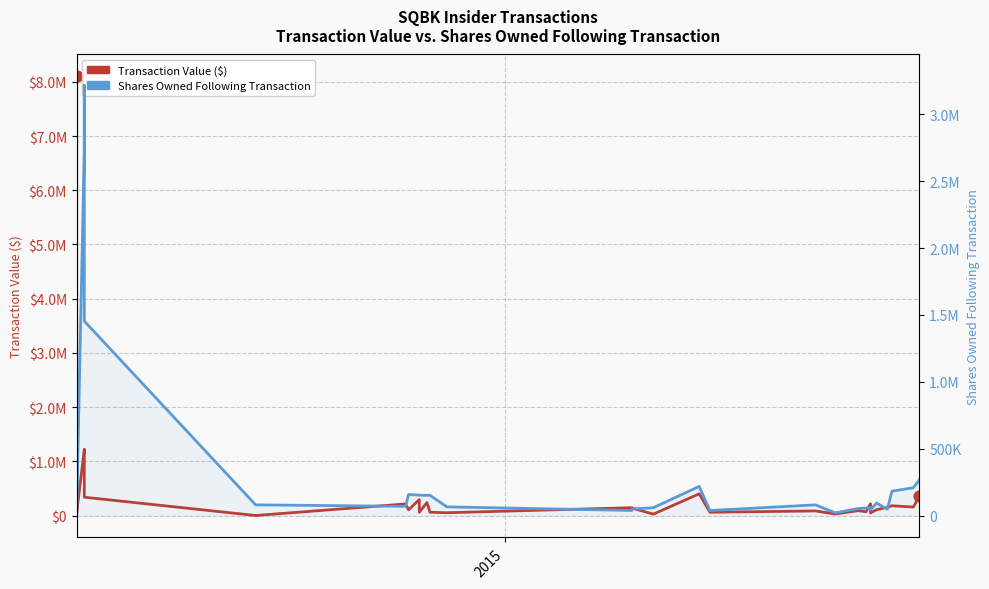

Which series has the largest total across all categories?

Transaction Value ($)